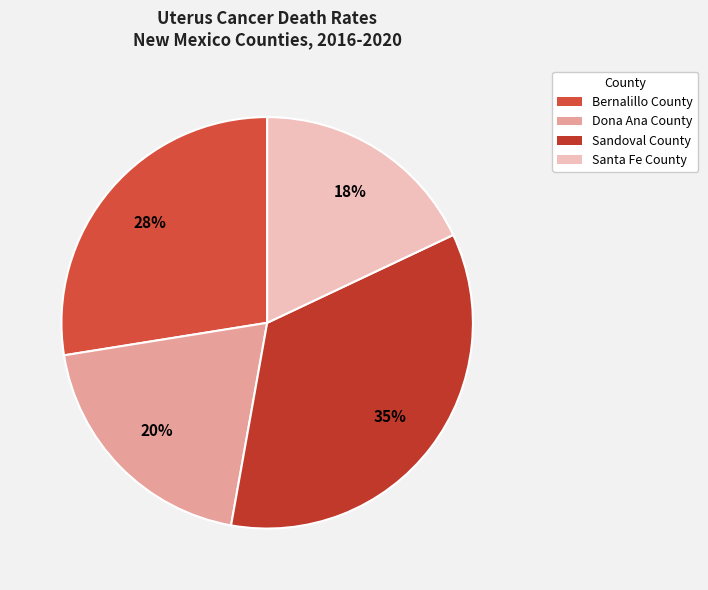

Is there a majority slice in this chart?

No